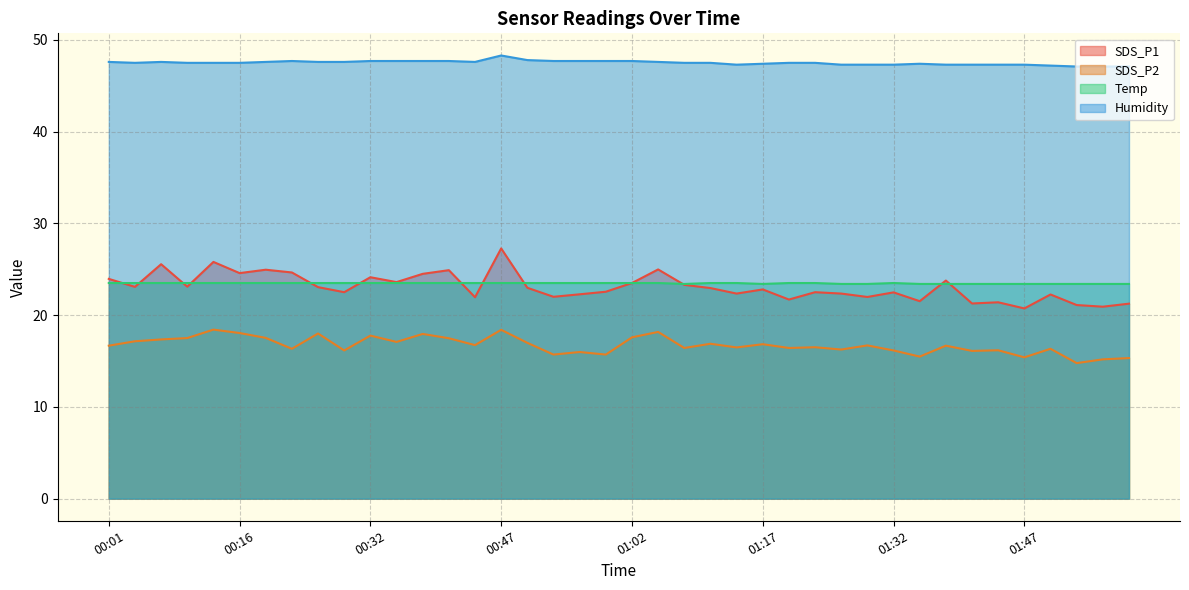

What are all the series names shown in the legend?

SDS_P1, SDS_P2, Temp, Humidity